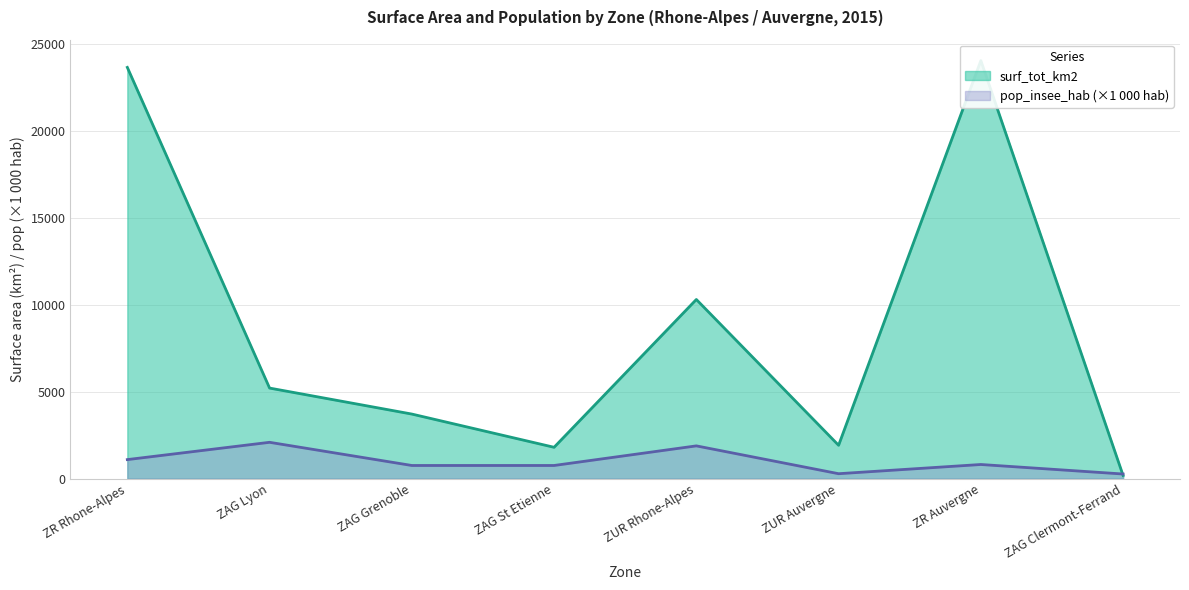

At which label does surf_tot_km2 reach its minimum?

ZAG Clermont-Ferrand